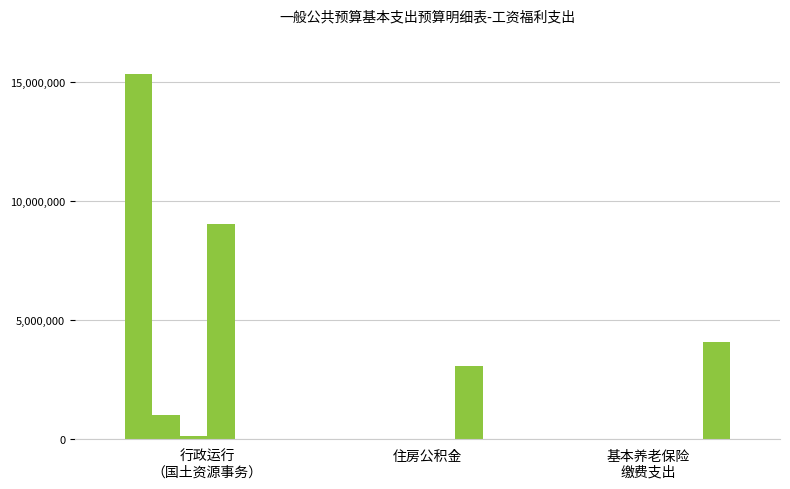

Reading left to right, what are all the values shown in this chart?

基本工资: 行政运行
（国土资源事务）=15327036	住房公积金=0	基本养老保险
缴费支出=0
津贴补贴: 行政运行
（国土资源事务）=1007616	住房公积金=0	基本养老保险
缴费支出=0
奖金: 行政运行
（国土资源事务）=149683	住房公积金=0	基本养老保险
缴费支出=0
绩效工资: 行政运行
（国土资源事务）=9012360	住房公积金=0	基本养老保险
缴费支出=0
住房公积金: 行政运行
（国土资源事务）=0	住房公积金=3051309	基本养老保险
缴费支出=0
机关事业单位基本养老保险缴费: 行政运行
（国土资源事务）=0	住房公积金=0	基本养老保险
缴费支出=4068412